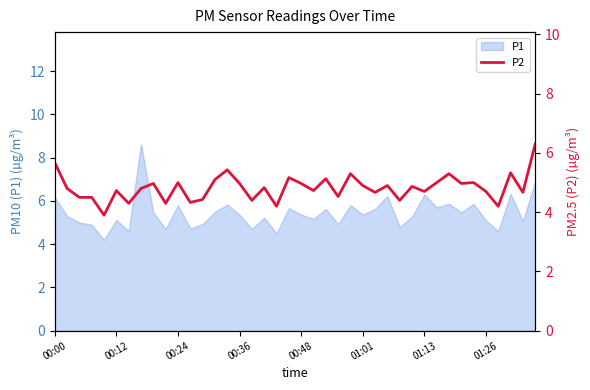

How many values are below 4?

1